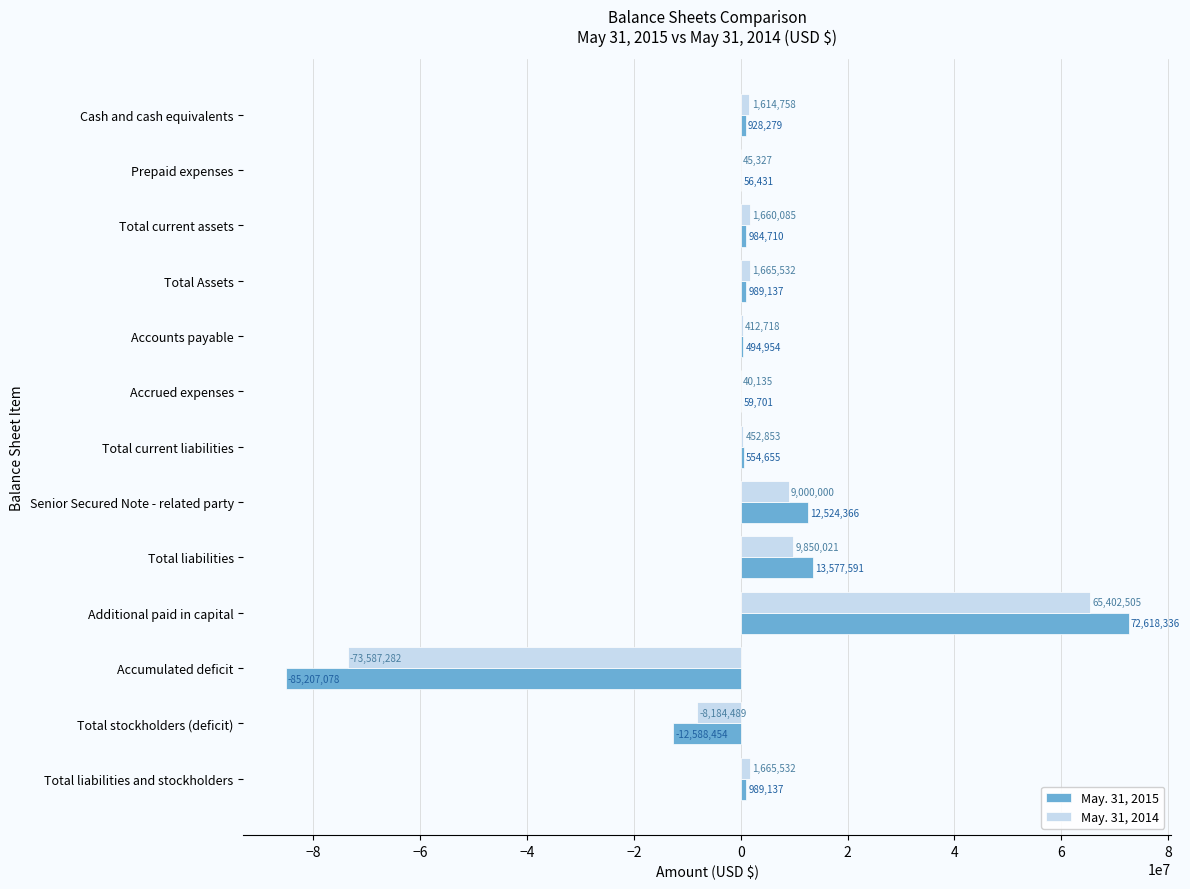

Which series changed the most between Total current assets and Total Assets?

May. 31, 2014